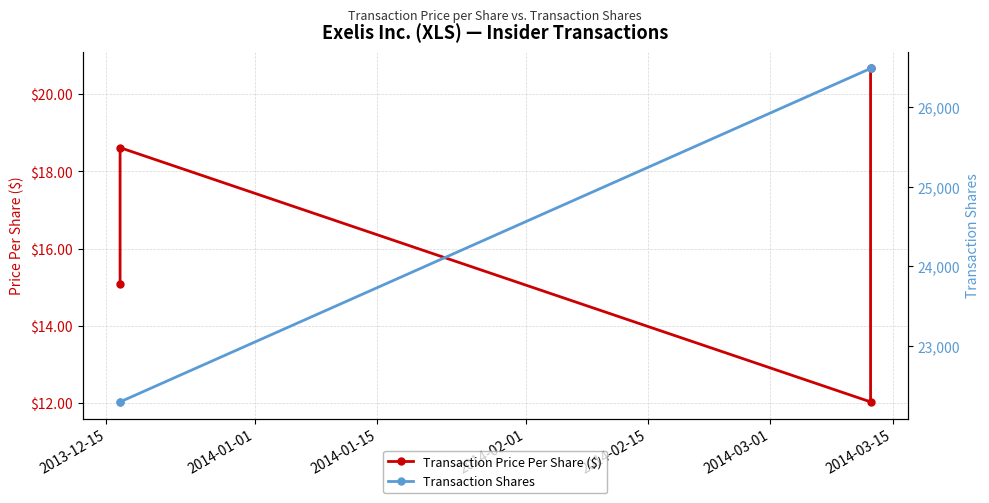

What is the value of the Transaction Shares point at the 1st from the left?

22296.0